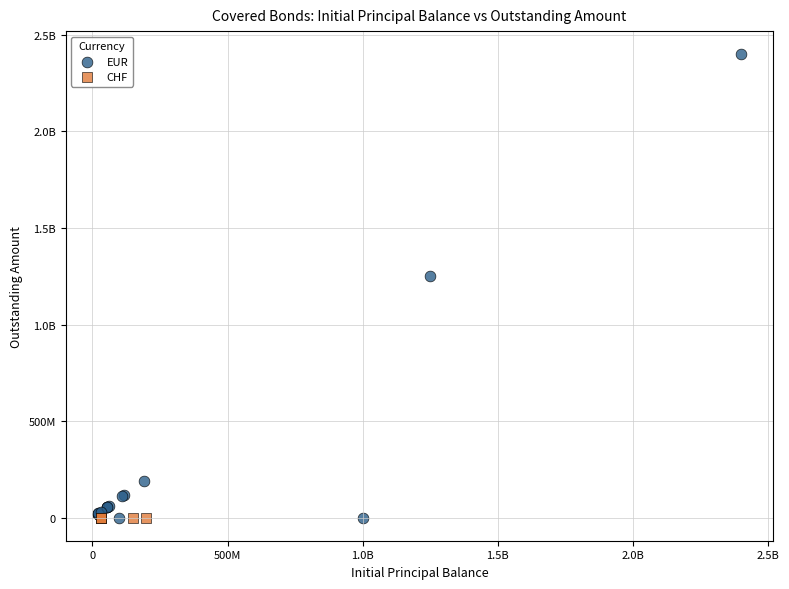

What are all the series names shown in the legend?

EUR, CHF